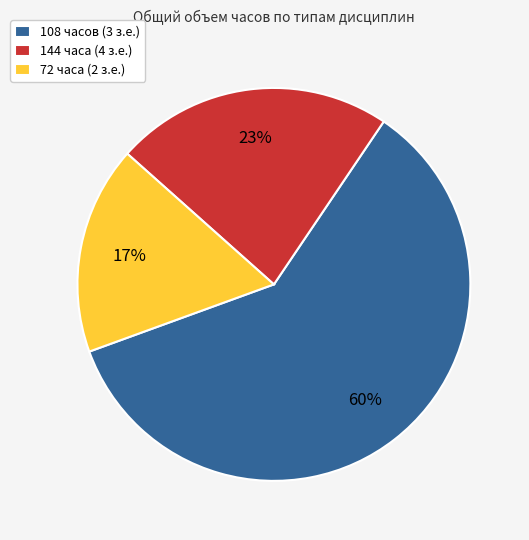

The 108 часов (3 з.е.) slice represents 60% of the pie. True or false?

True